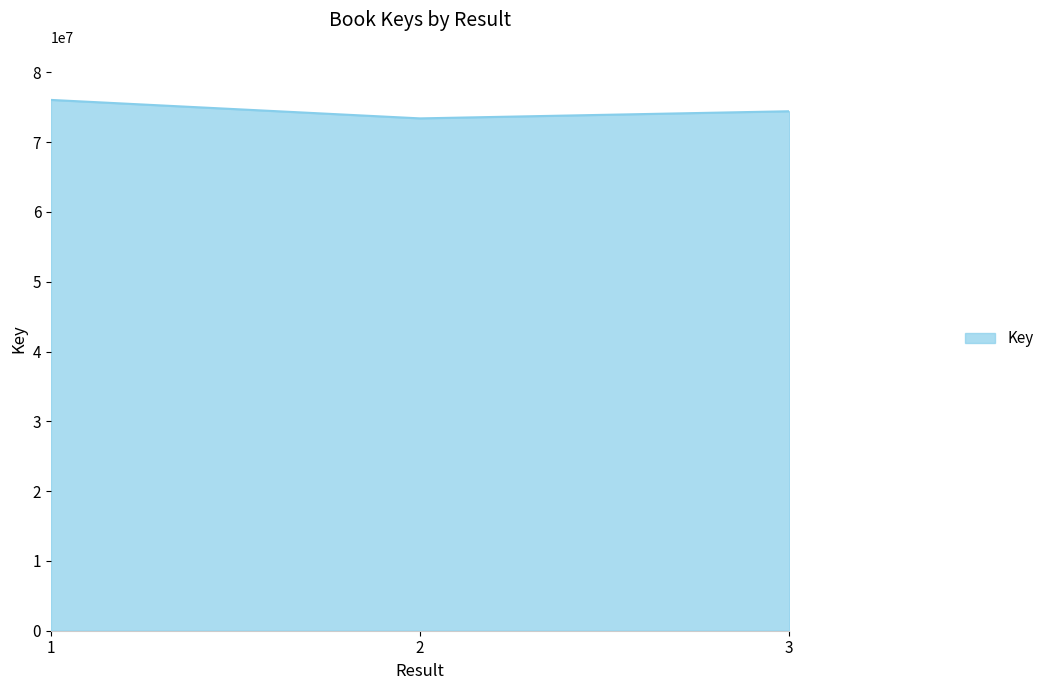

Is it true that the value at 1 is 115533973?

False